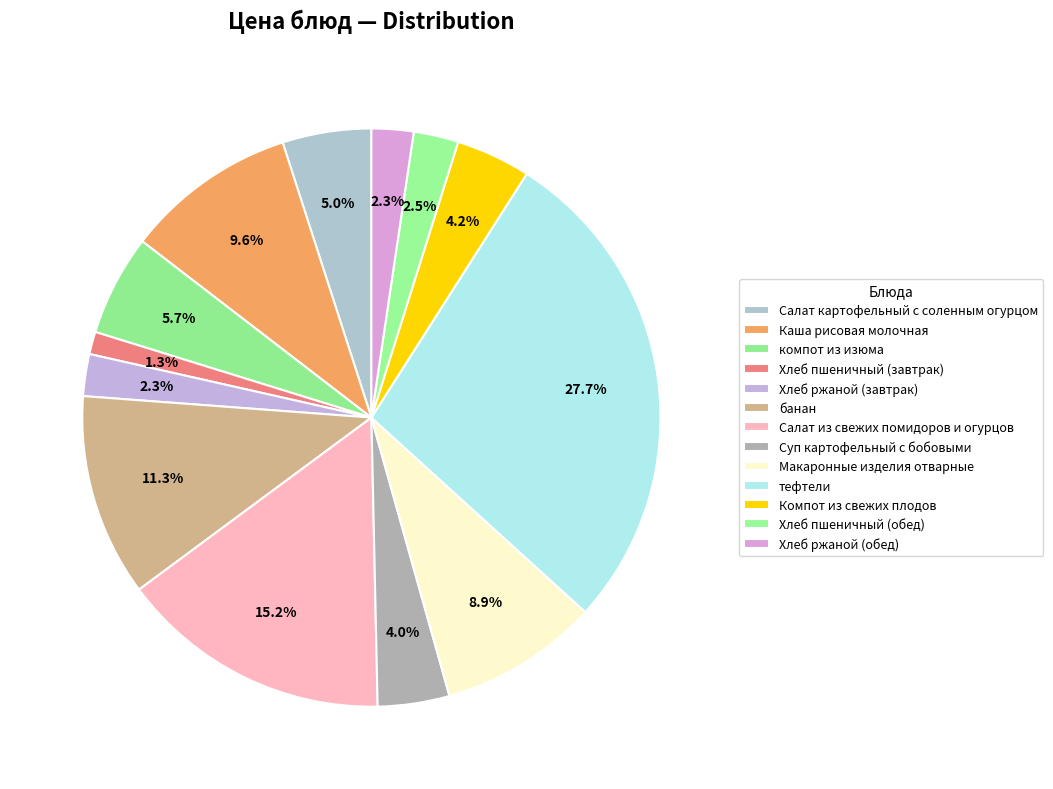

Does any single category account for the majority?

No